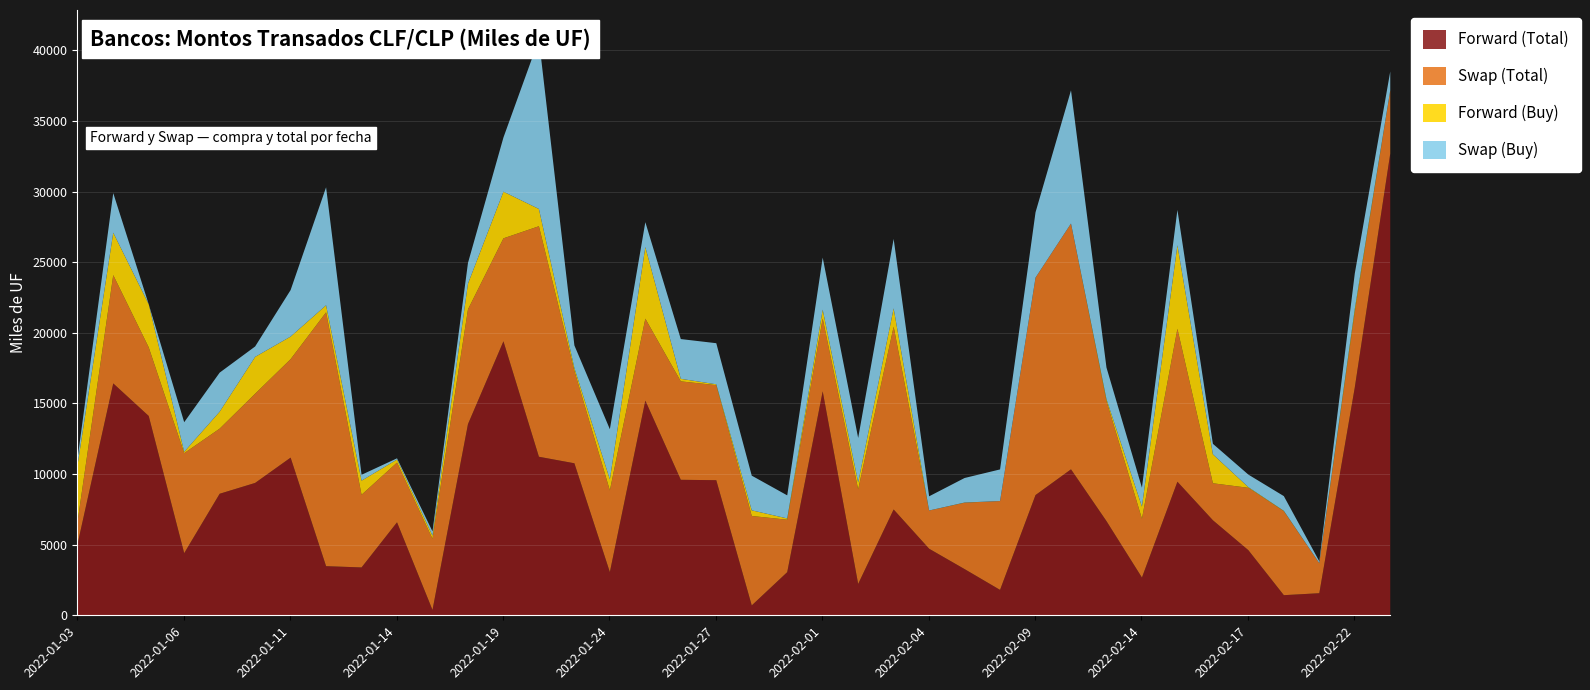

The Swap (Total) series shows 2925.8 at 2022-02-21. True or false?

False